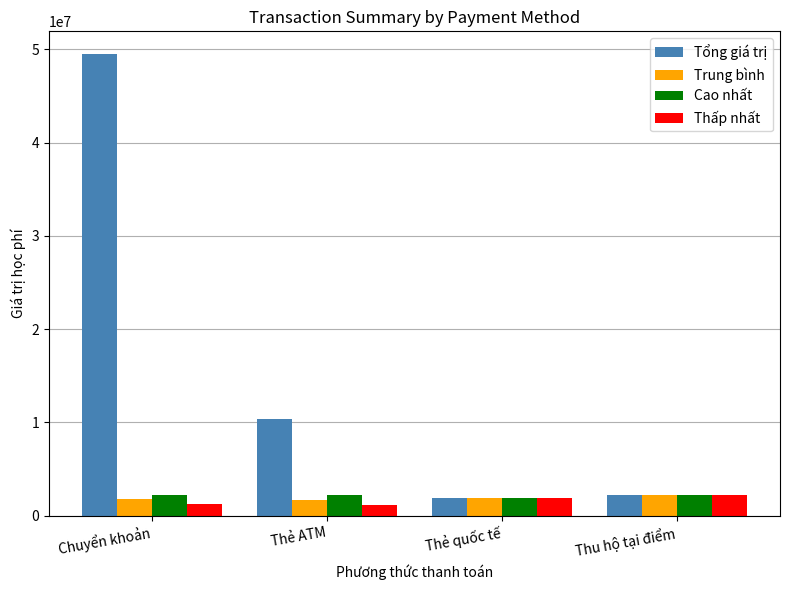

Is it true that Trung bình equals 1765928.6 at Chuyển khoản?

True